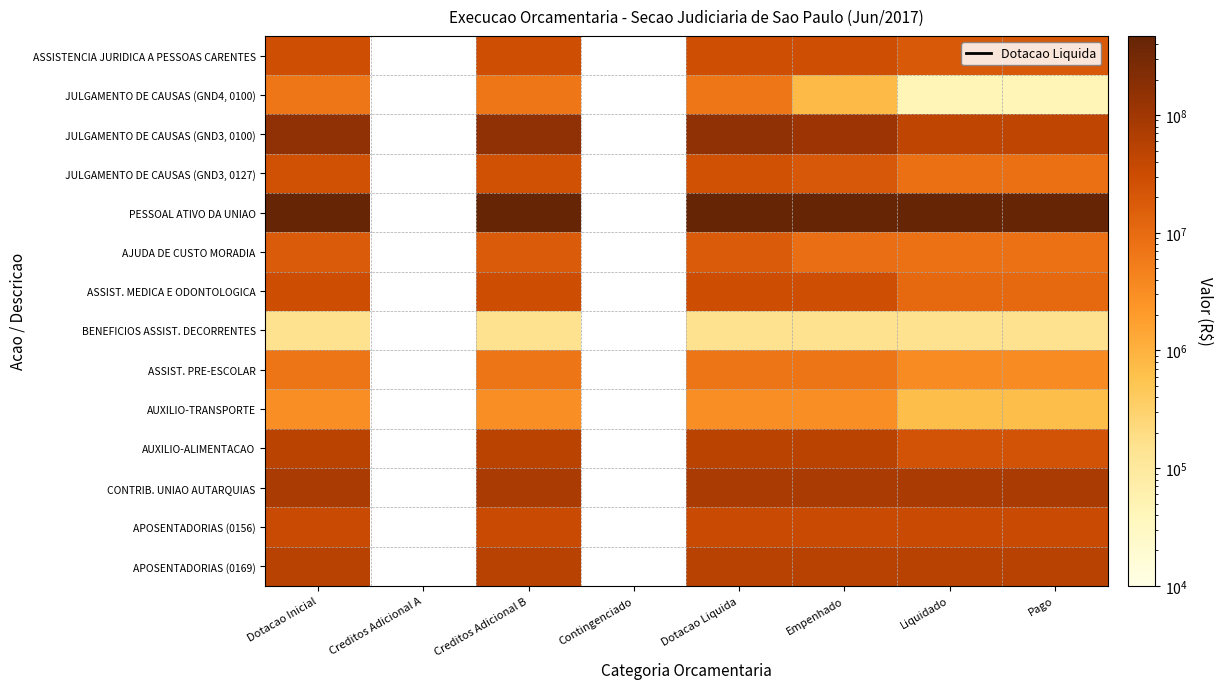

At how many categories does at least one series exceed 229671858?

6